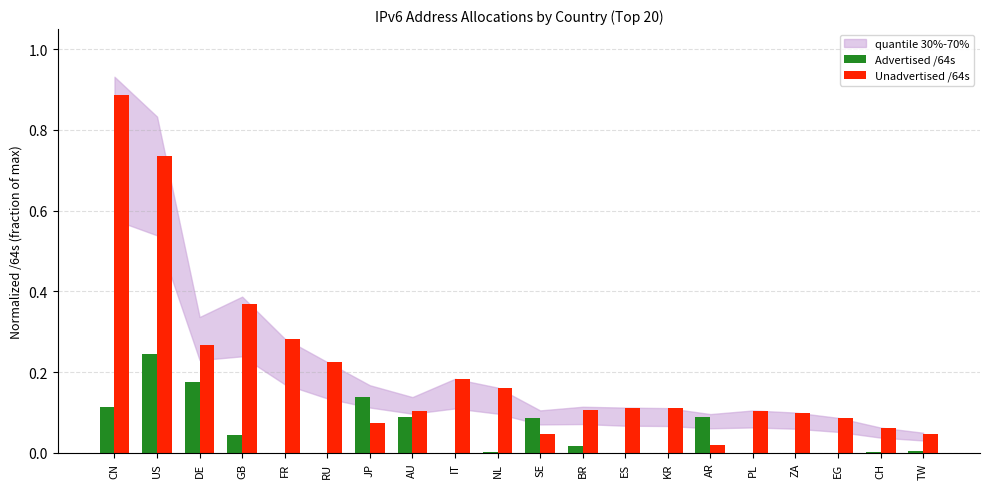

Is it true that Advertised /64s equals 0.0 at KR?

True